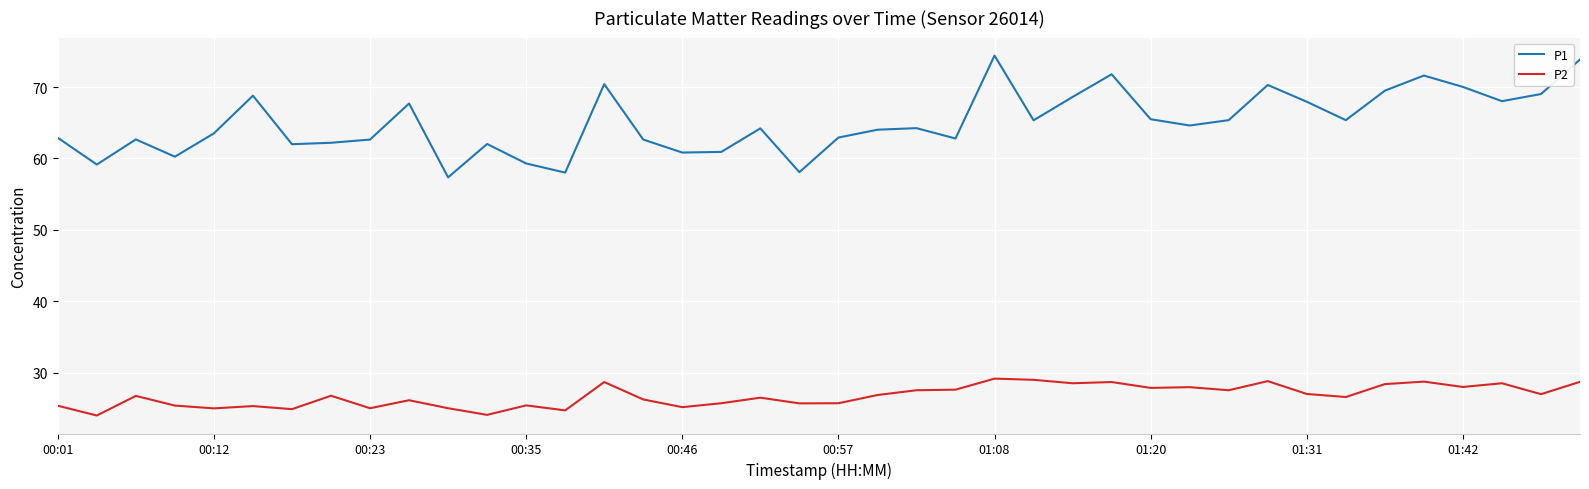

True or false: P2 has more than 0 points higher than both neighbors.

True